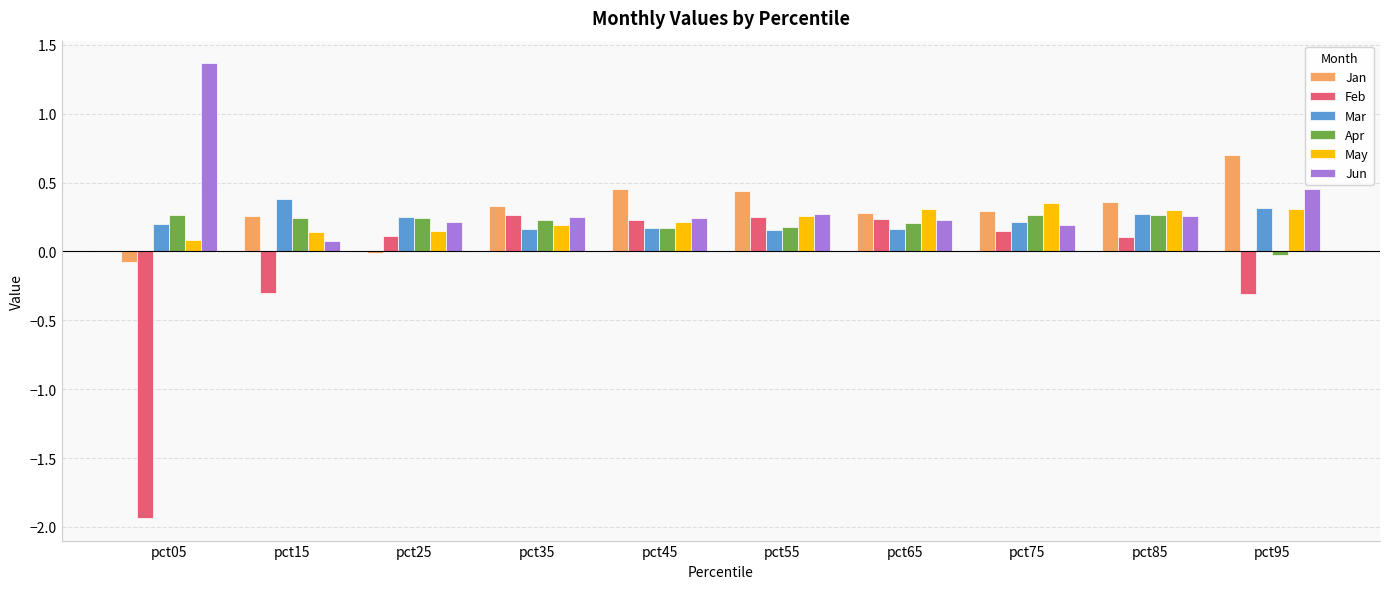

How many series are shown in this chart?

6